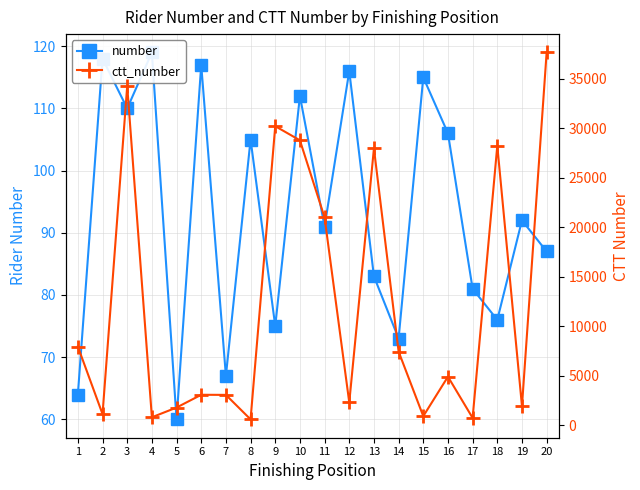

Is this an area chart (filled region under the line)?

No